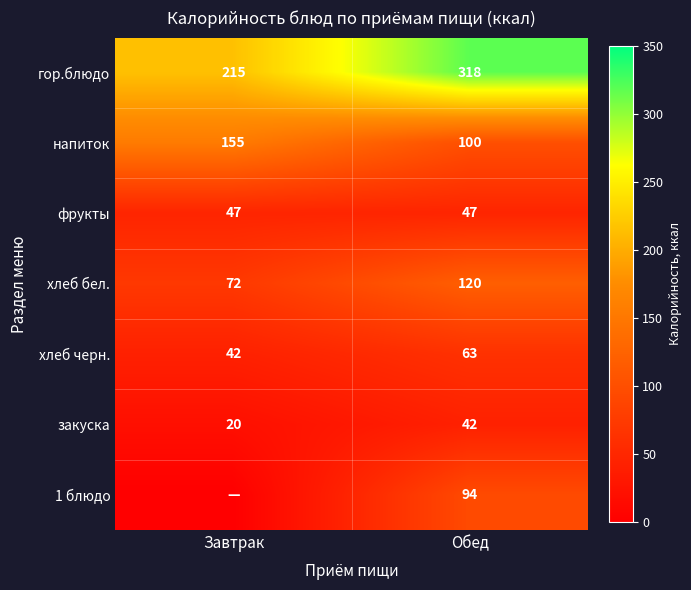

How many series are shown in this chart?

7